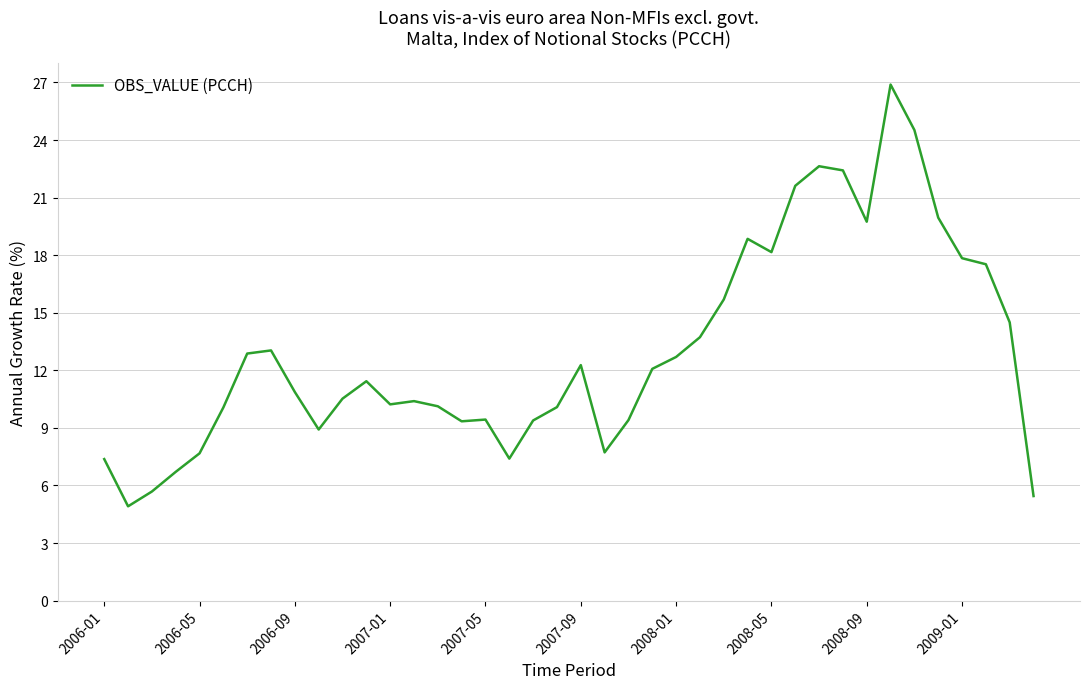

What is the difference between the maximum and minimum values?

22.0